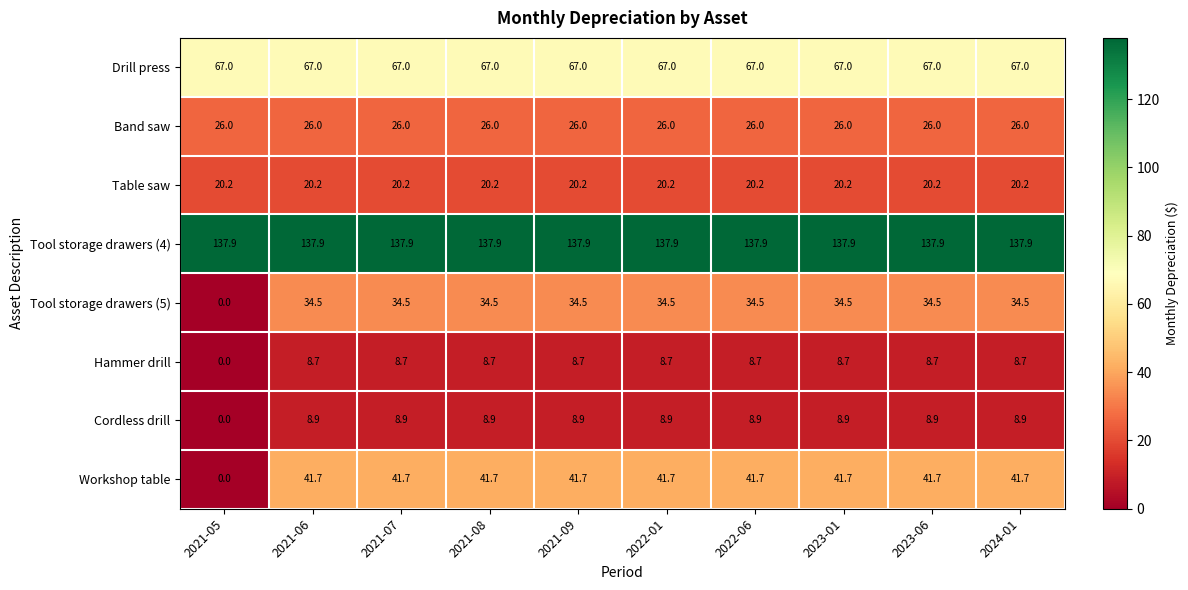

At which label does Tool storage drawers (5) reach its minimum?

2021-05